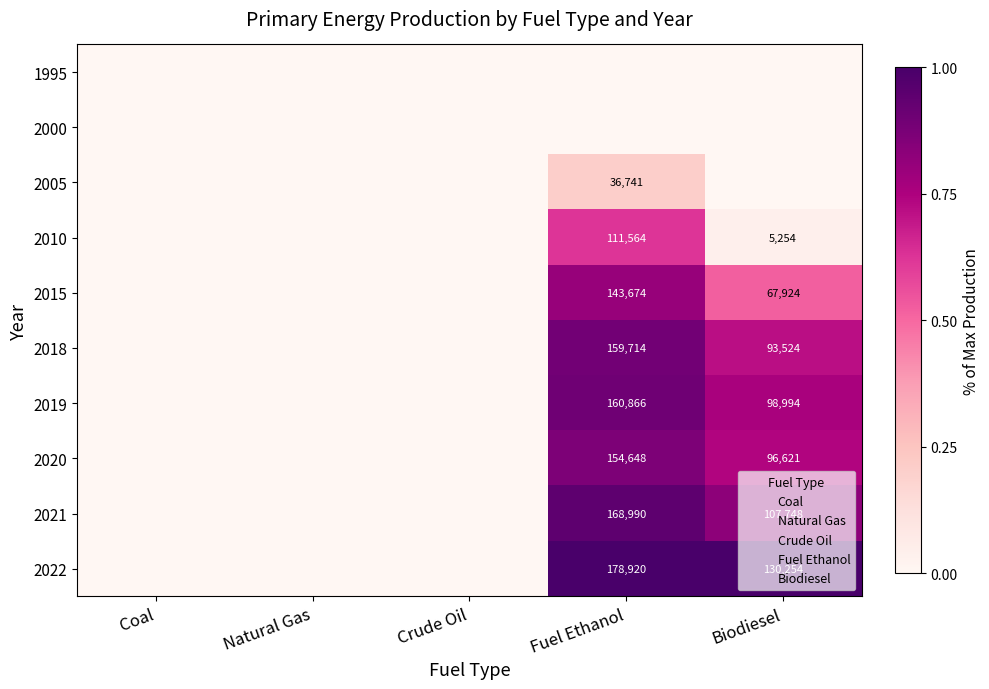

The 2010 series shows 1312 at Biodiesel. True or false?

False